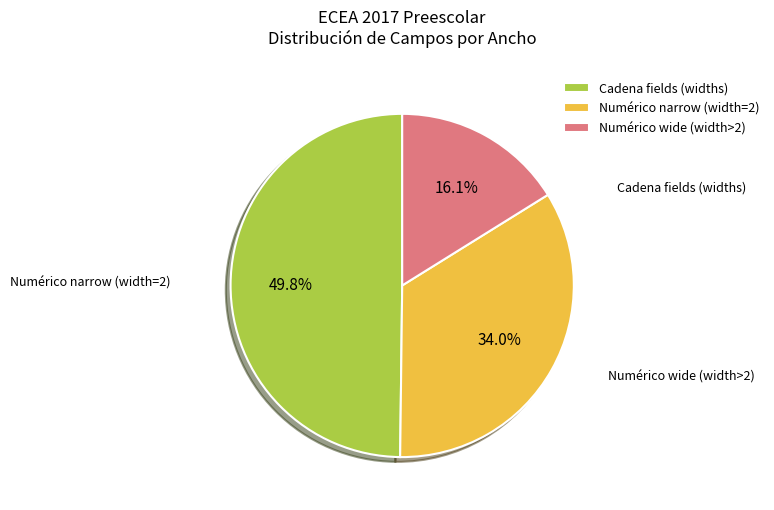

Is there a majority slice in this chart?

No